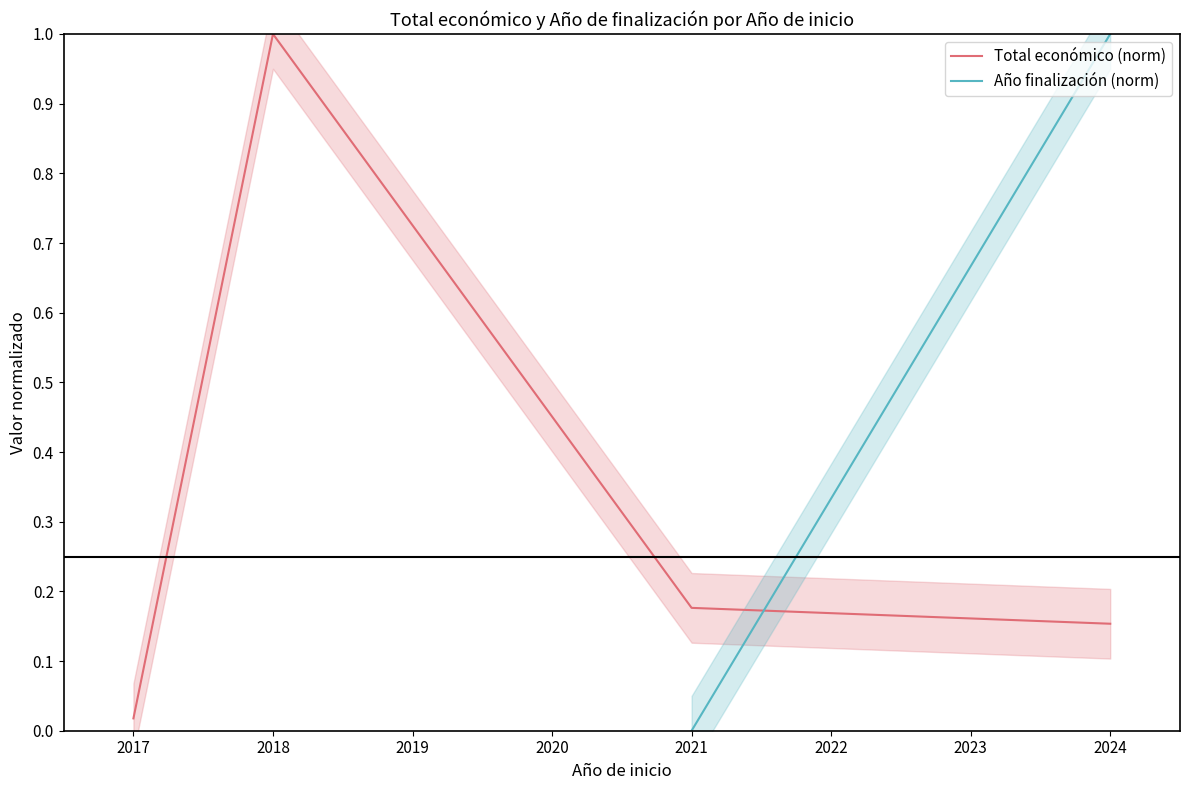

List the labels in order of Total económico (norm) value, largest first.

2018, 2021, 2024, 2017